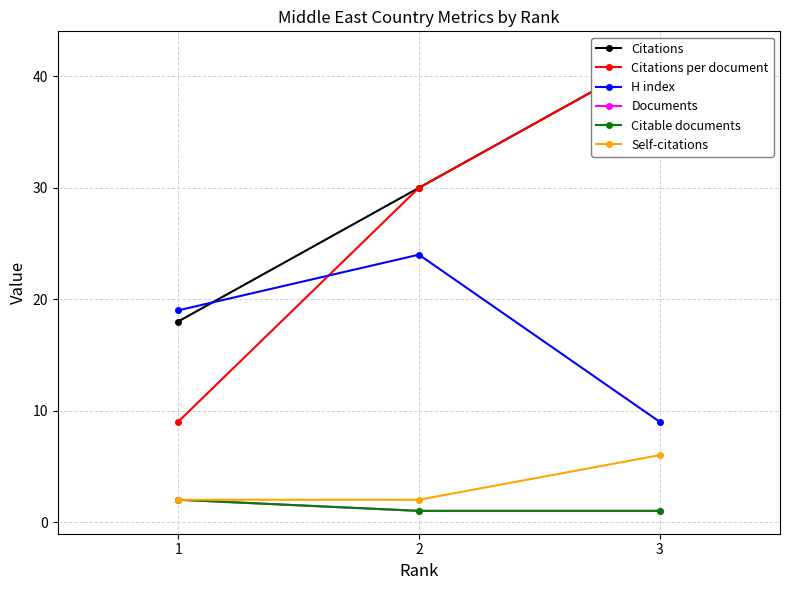

Count the number of data series in this chart.

6